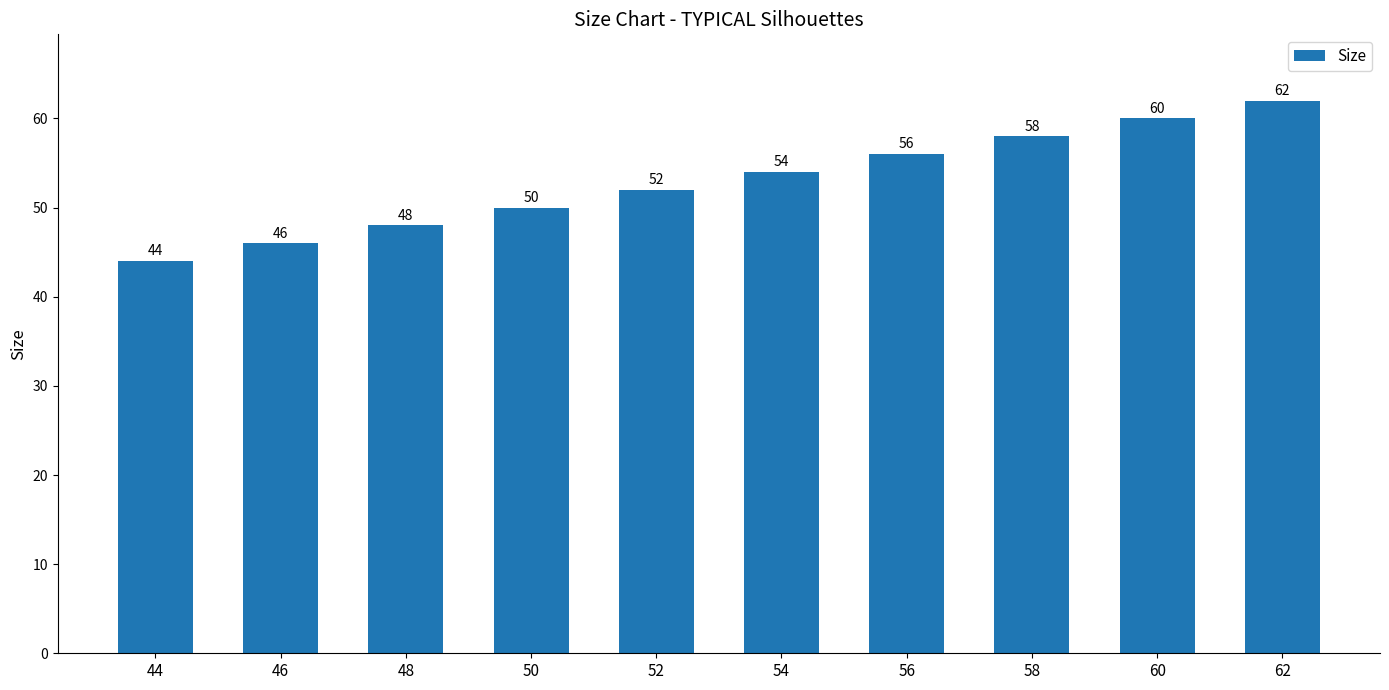

How many bars are there in total?

10